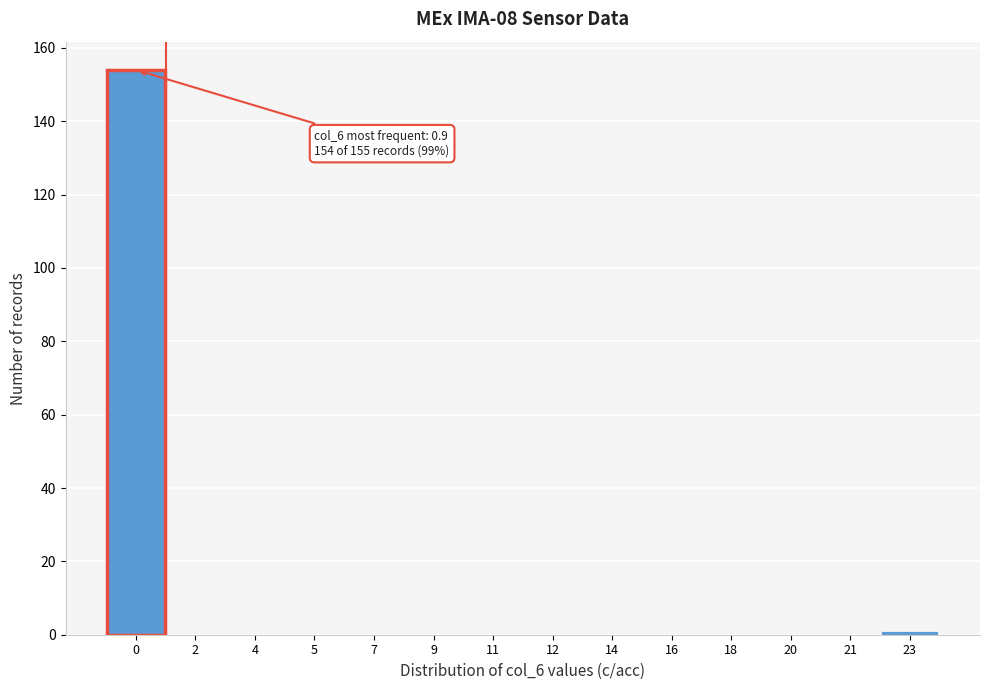

Reading right to left, transcribe all the data shown in this chart.

23=1	21=0	20=0	18=0	16=0	14=0	12=0	11=0	9=0	7=0	5=0	4=0	2=0	0=154